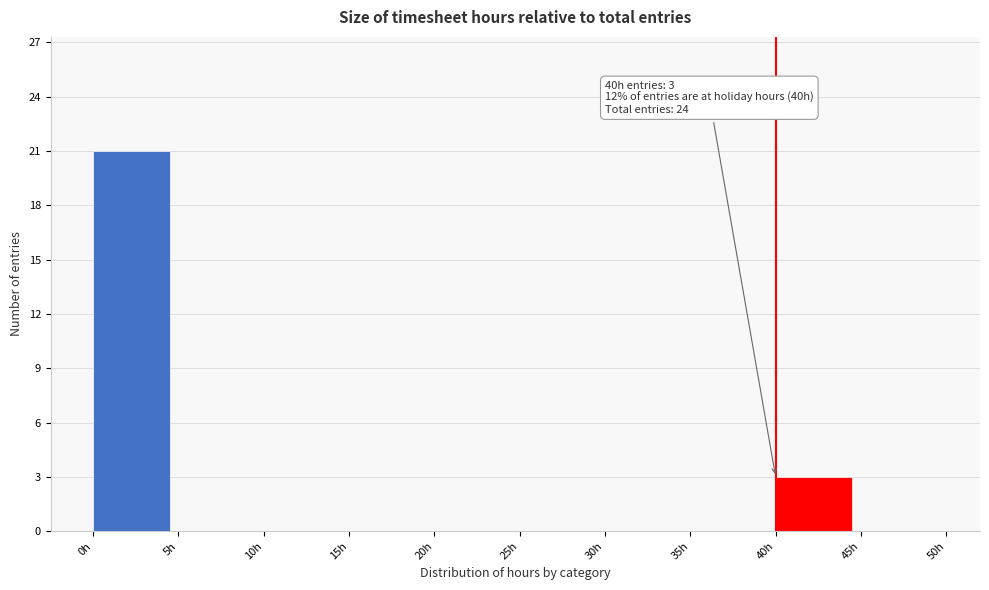

Which range on the x-axis has the tallest bar?

0 to 5